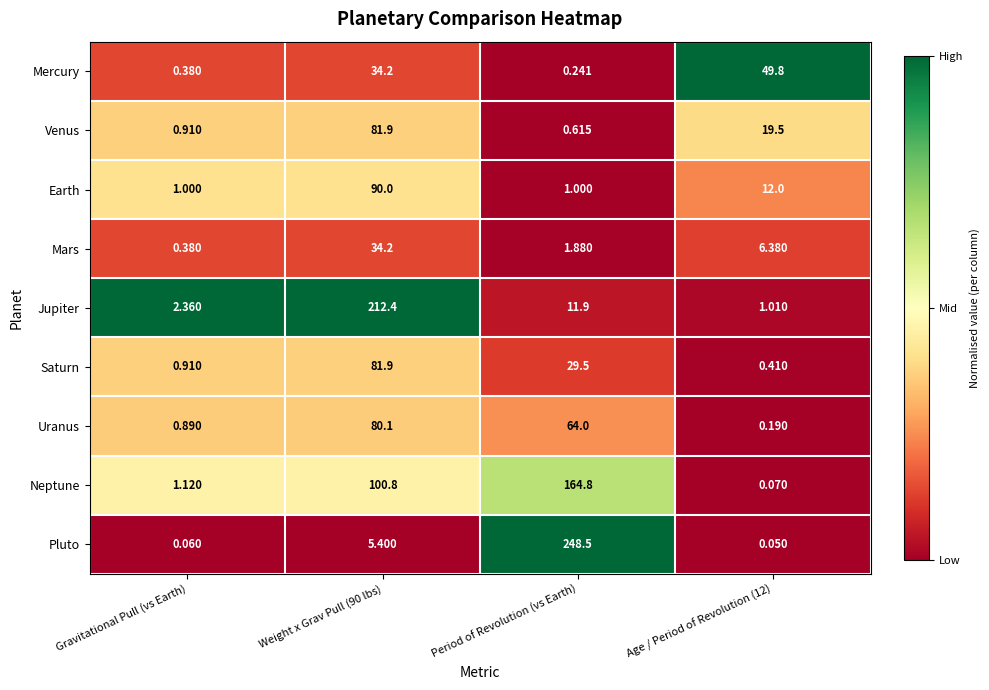

Which series has the largest range (max minus min)?

Pluto